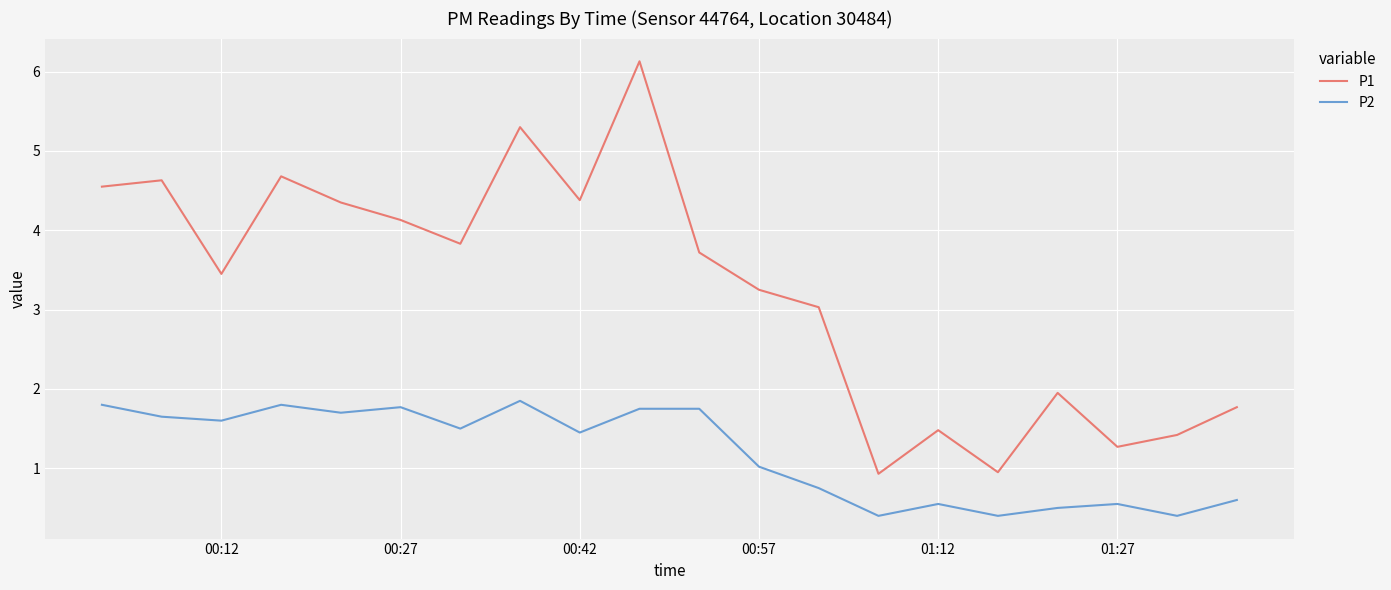

How many lines are shown in the chart?

2